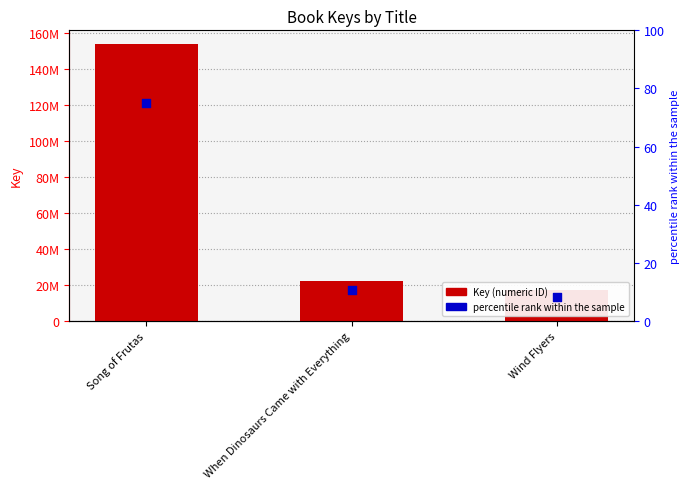

Which series reaches the maximum Y coordinate?

Key (numeric ID)